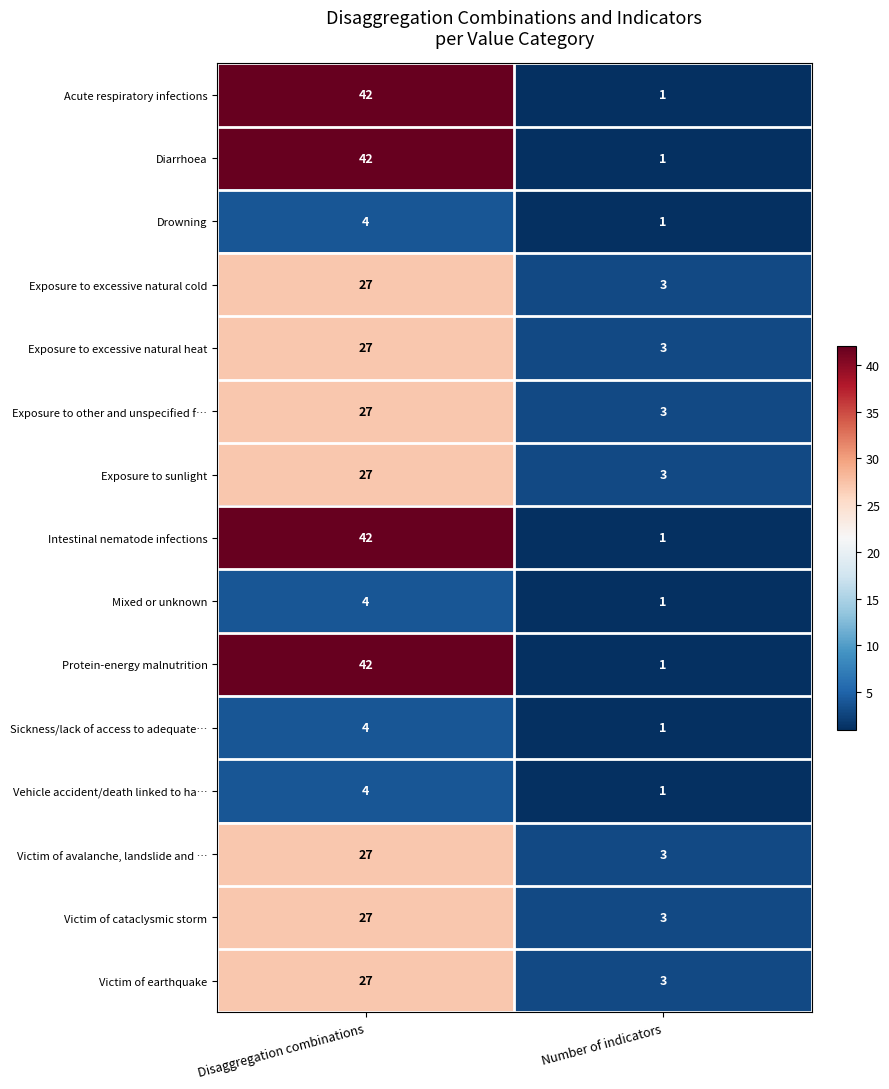

At which category is the sum across all series the highest?

Disaggregation combinations